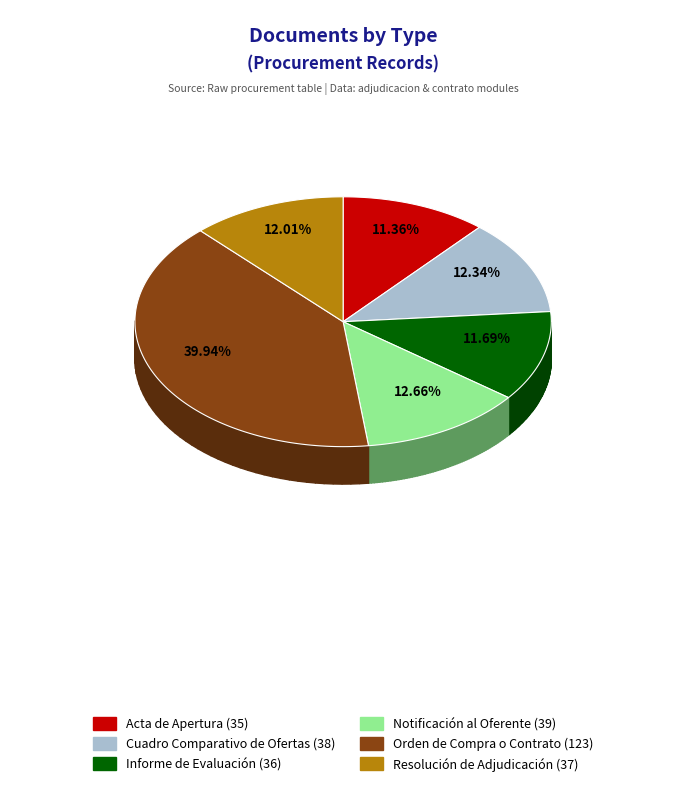

Which category has the biggest portion of the pie?

Orden de Compra o Contrato